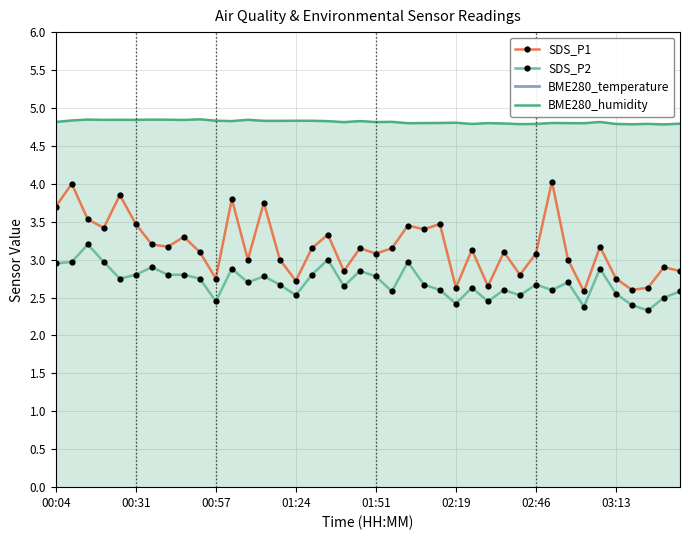

The value of SDS_P2 at 12 is 2.7. True or false?

True